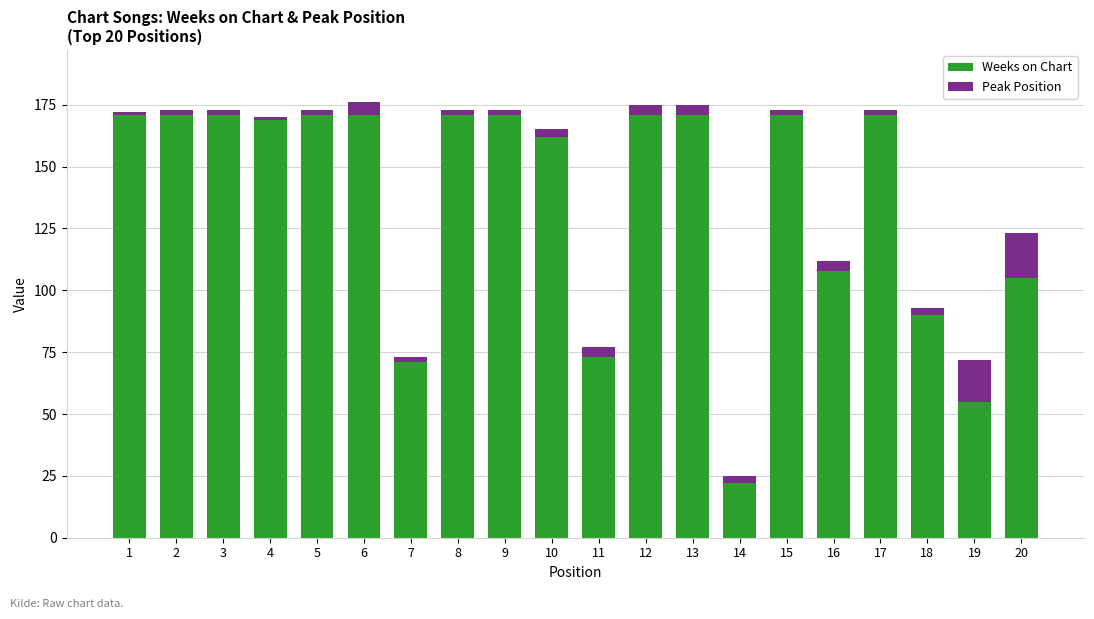

What are all the series names shown in the legend?

Weeks on Chart, Peak Position